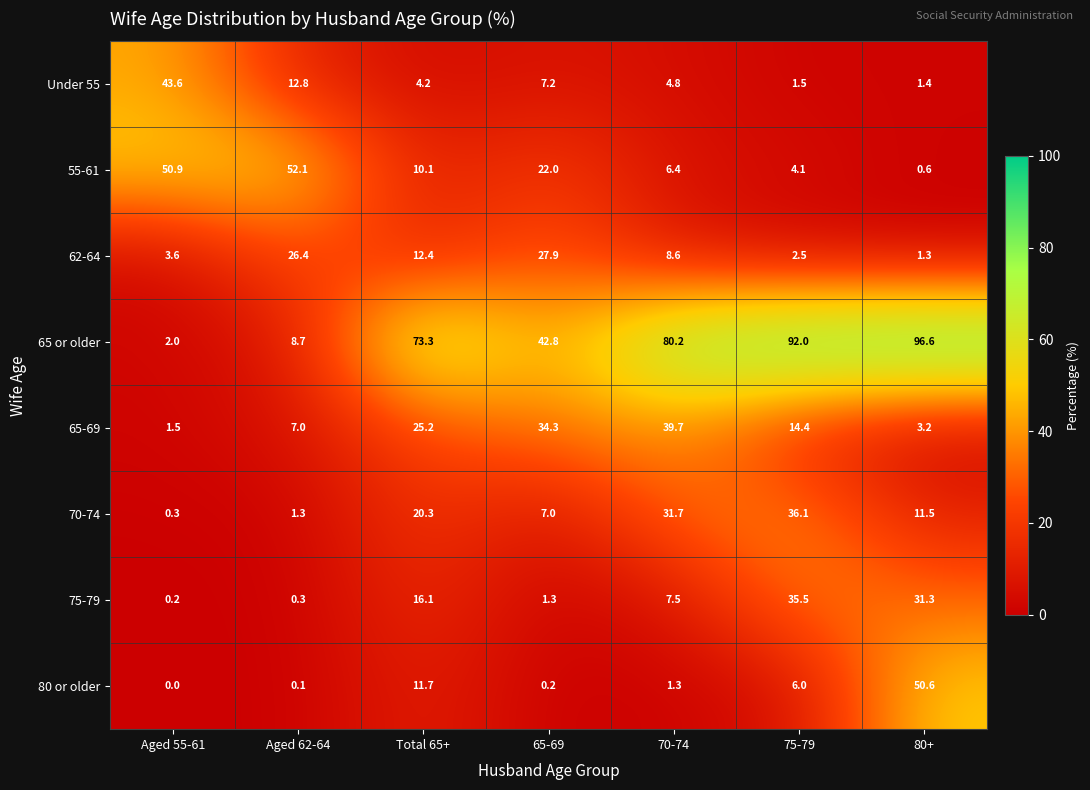

What is the greatest value displayed?

96.6